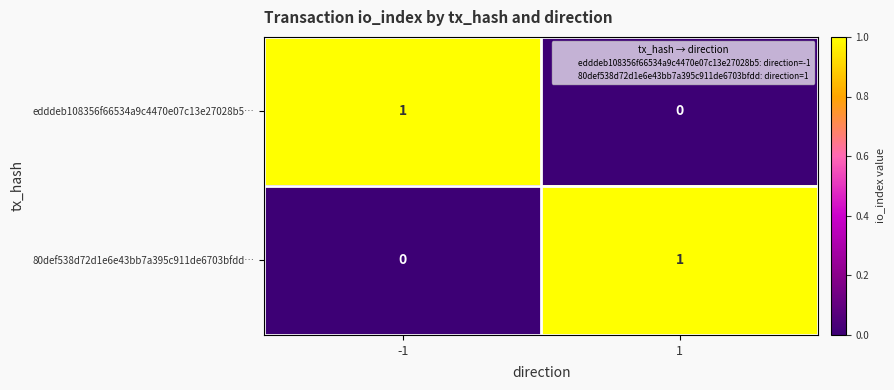

True or false: edddeb108356f66534a9c4470e07c13e27028b5… has a value of 0 at 1.

True